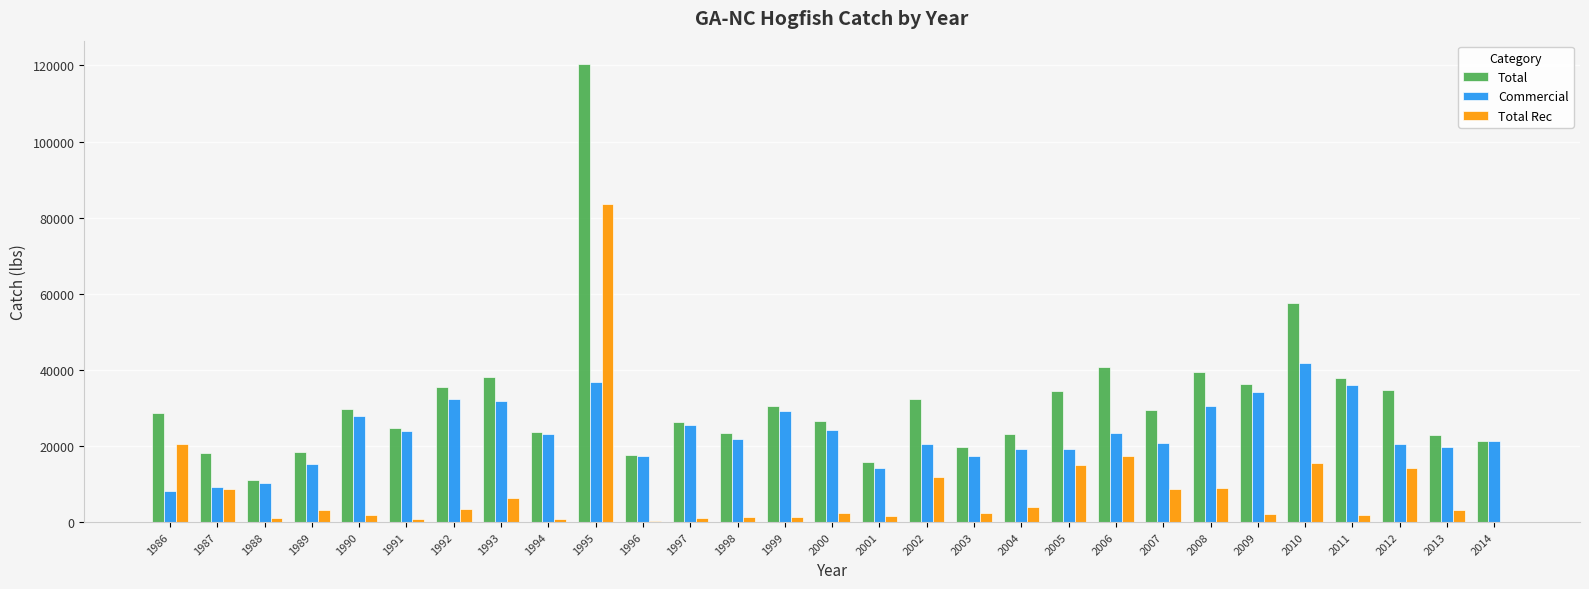

The value of Total at 2008 is 39481. True or false?

True